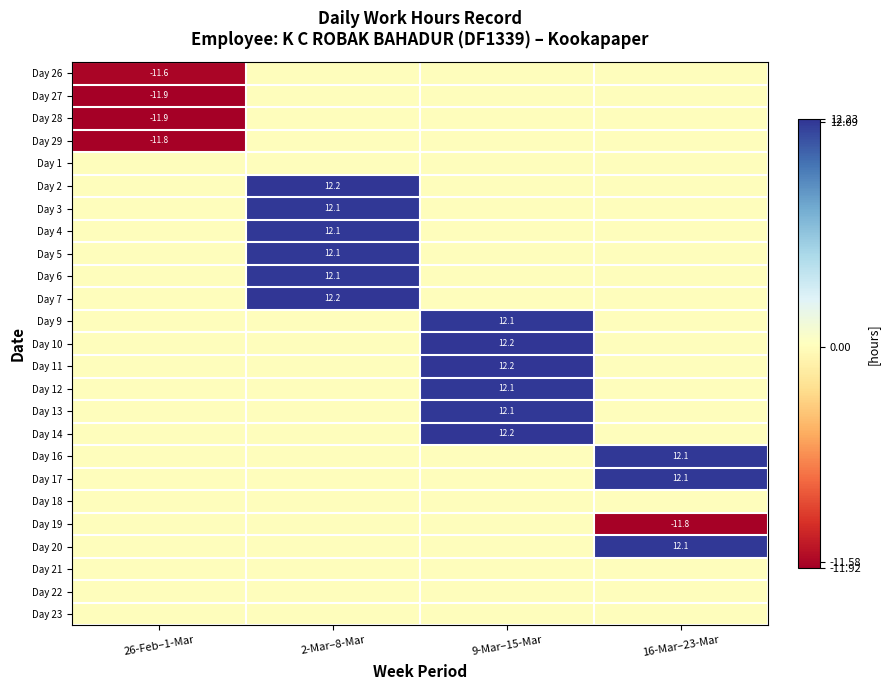

The Day 26 series shows -19.0 at 26-Feb–1-Mar. True or false?

False